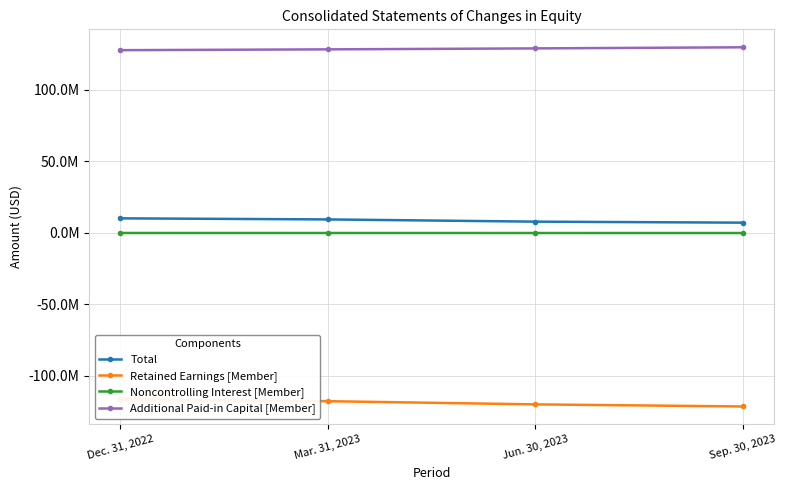

Is the value of Additional Paid-in Capital [Member] at Mar. 31, 2023 greater than the value of Retained Earnings [Member] at Mar. 31, 2023?

Yes